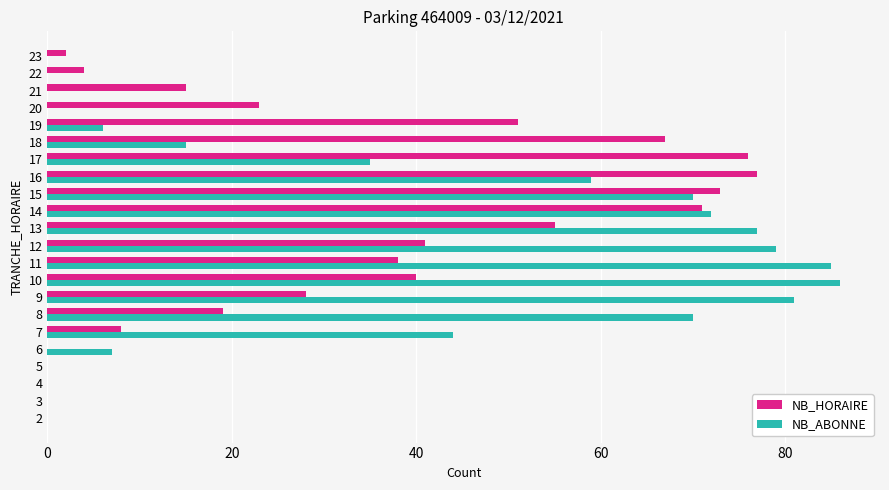

Is the value of NB_HORAIRE at 18 greater than the value of NB_ABONNE at 22?

Yes